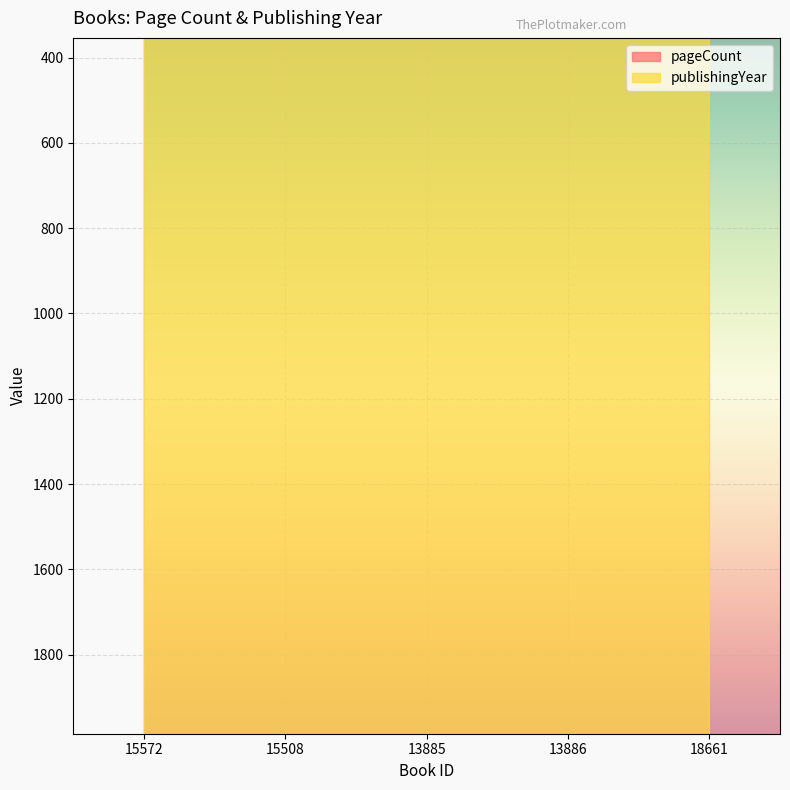

Count the number of data series in this chart.

2